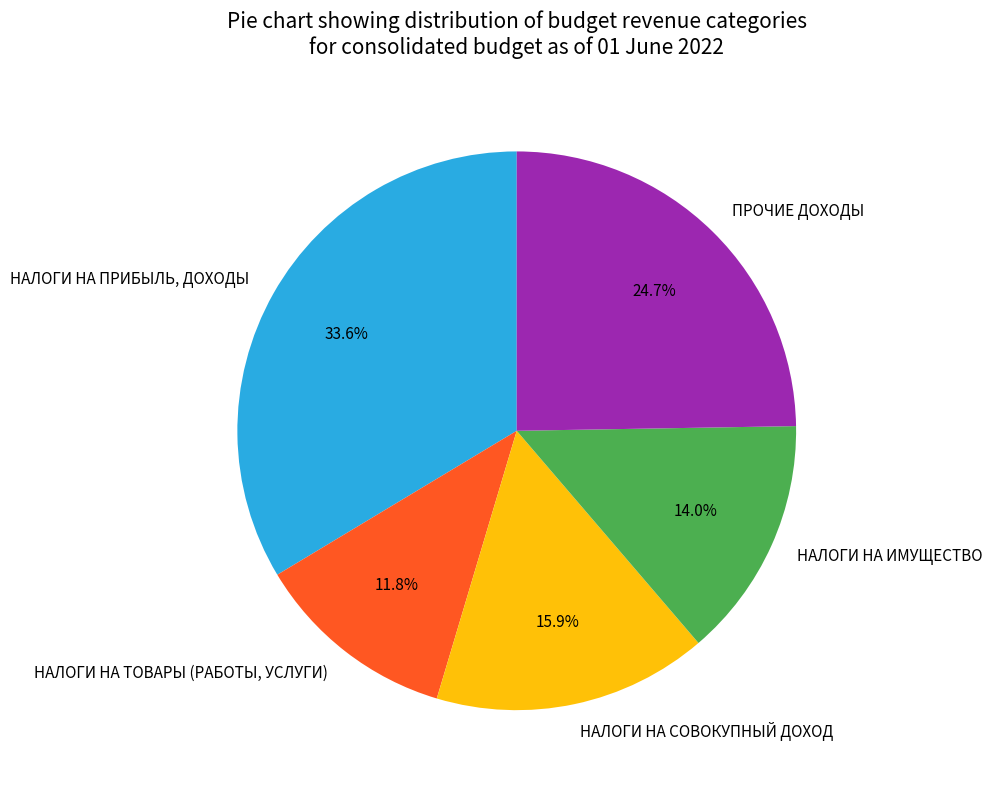

To the nearest percent, what is the difference between the НАЛОГИ НА ТОВАРЫ (РАБОТЫ, УСЛУГИ) and НАЛОГИ НА ИМУЩЕСТВО slice percentages?

2%